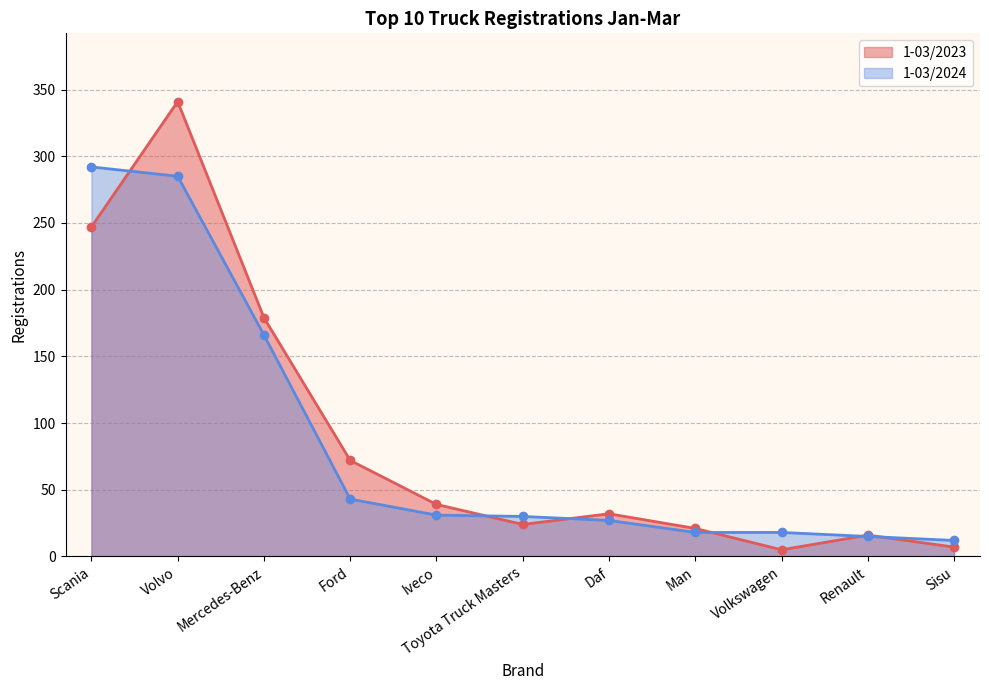

List the labels in order of value, smallest first.

Volkswagen, Sisu, Renault, Man, Toyota Truck Masters, Daf, Iveco, Ford, Mercedes-Benz, Scania, Volvo